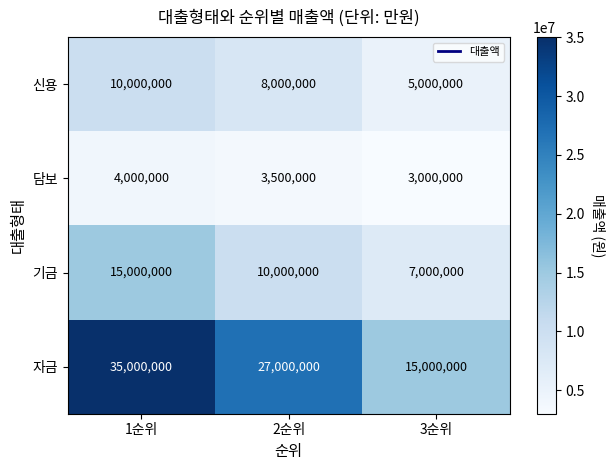

At which category is the sum across all series the highest?

1순위